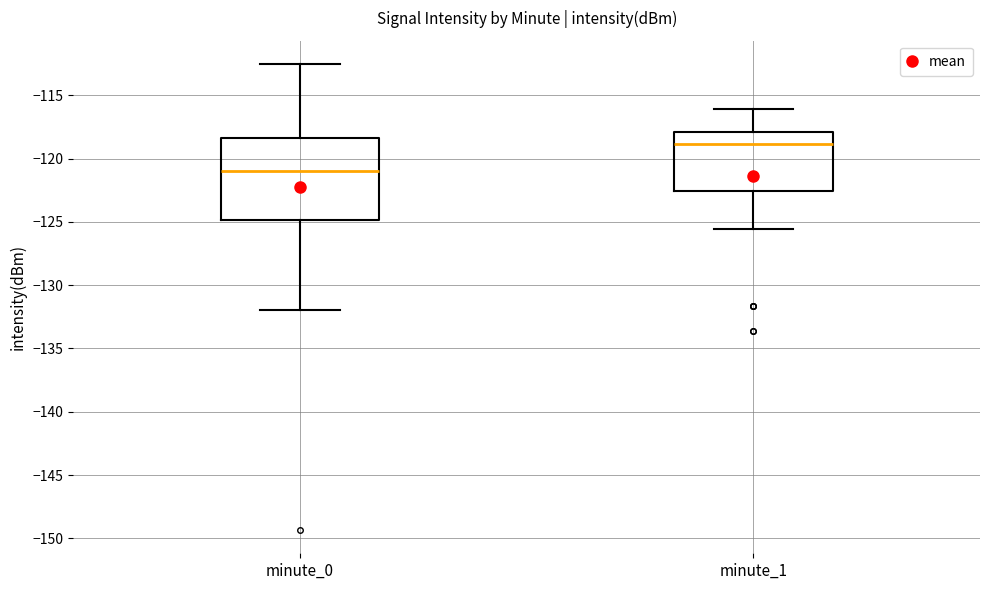

Which box is the tallest, from its lower edge to its upper edge?

minute_0